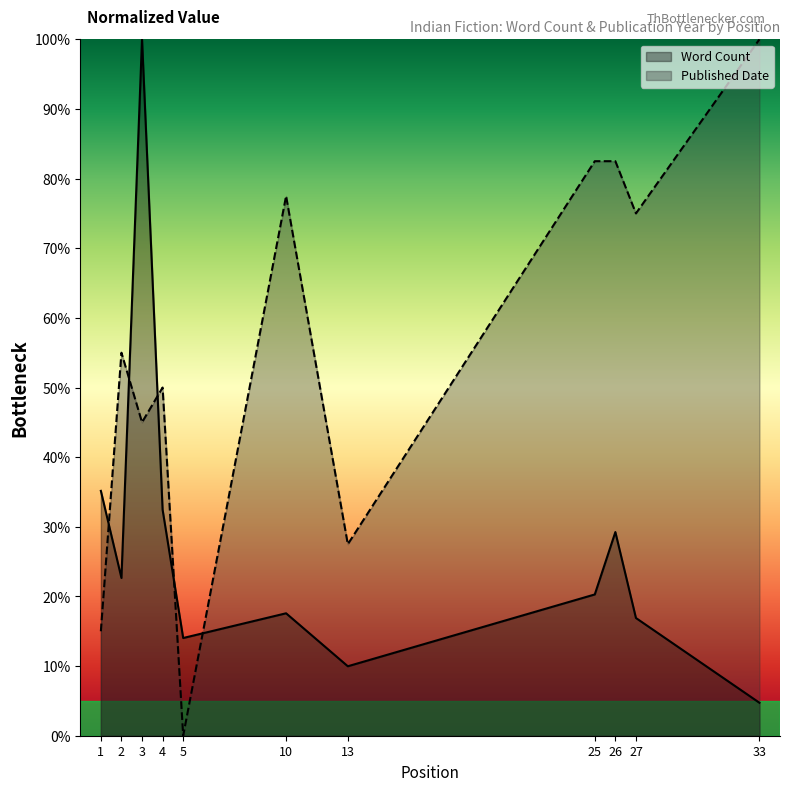

True or false: Word Count has a value of 29.2 at 26.

True